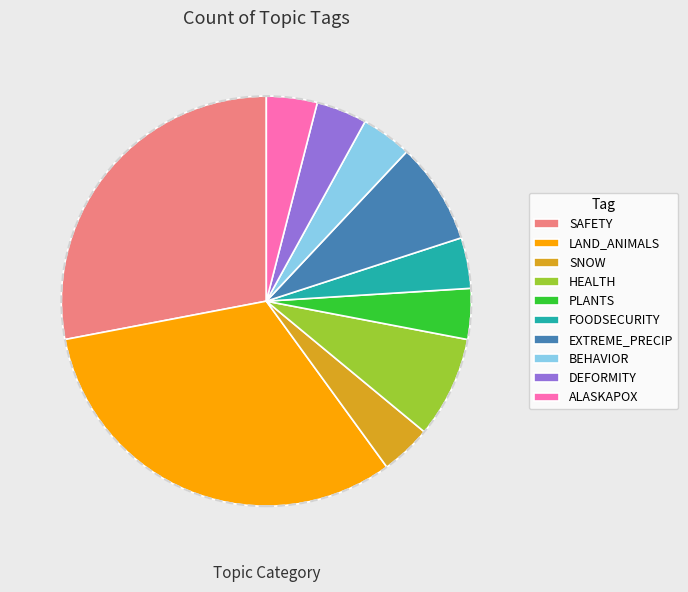

Is it true that PLANTS is 4% of the pie?

True